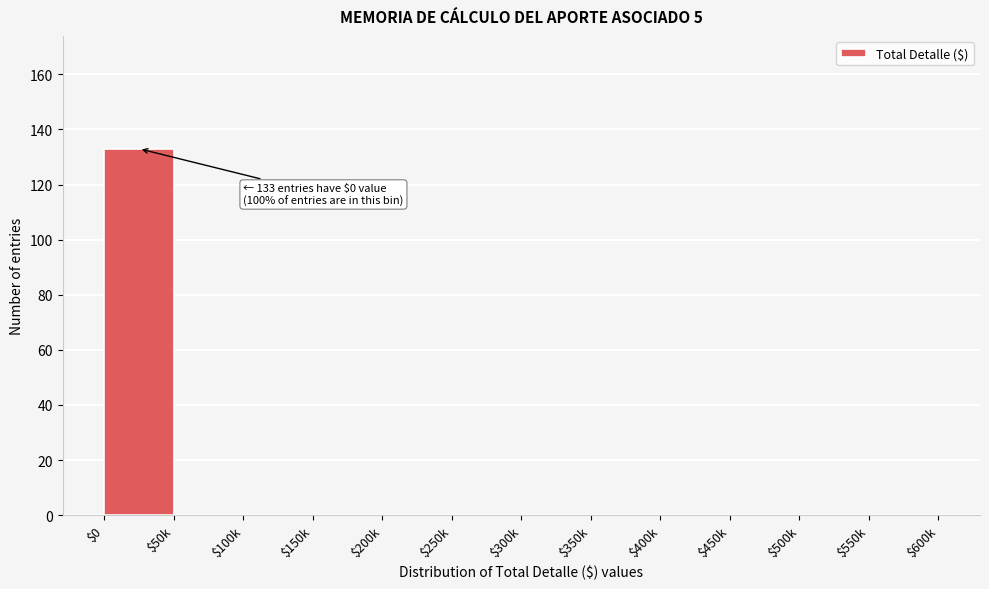

True or false: the data shows 40 at $100k.

False